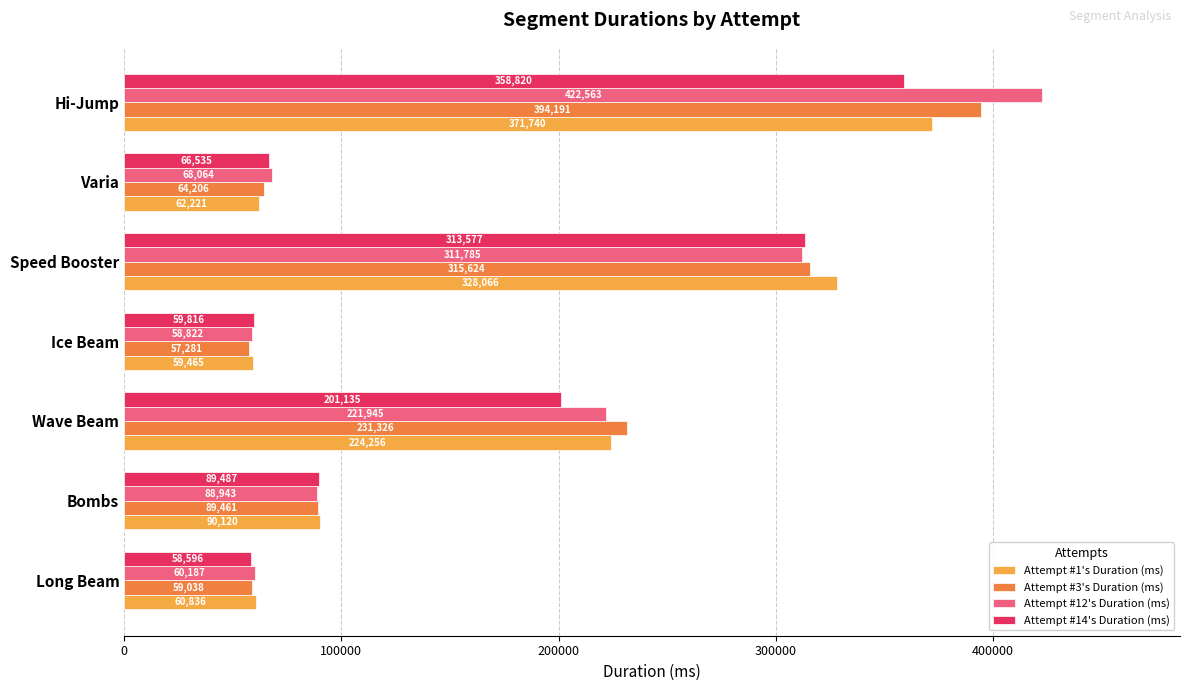

The value of Attempt #12's Duration (ms) at Speed Booster is 554138. True or false?

False